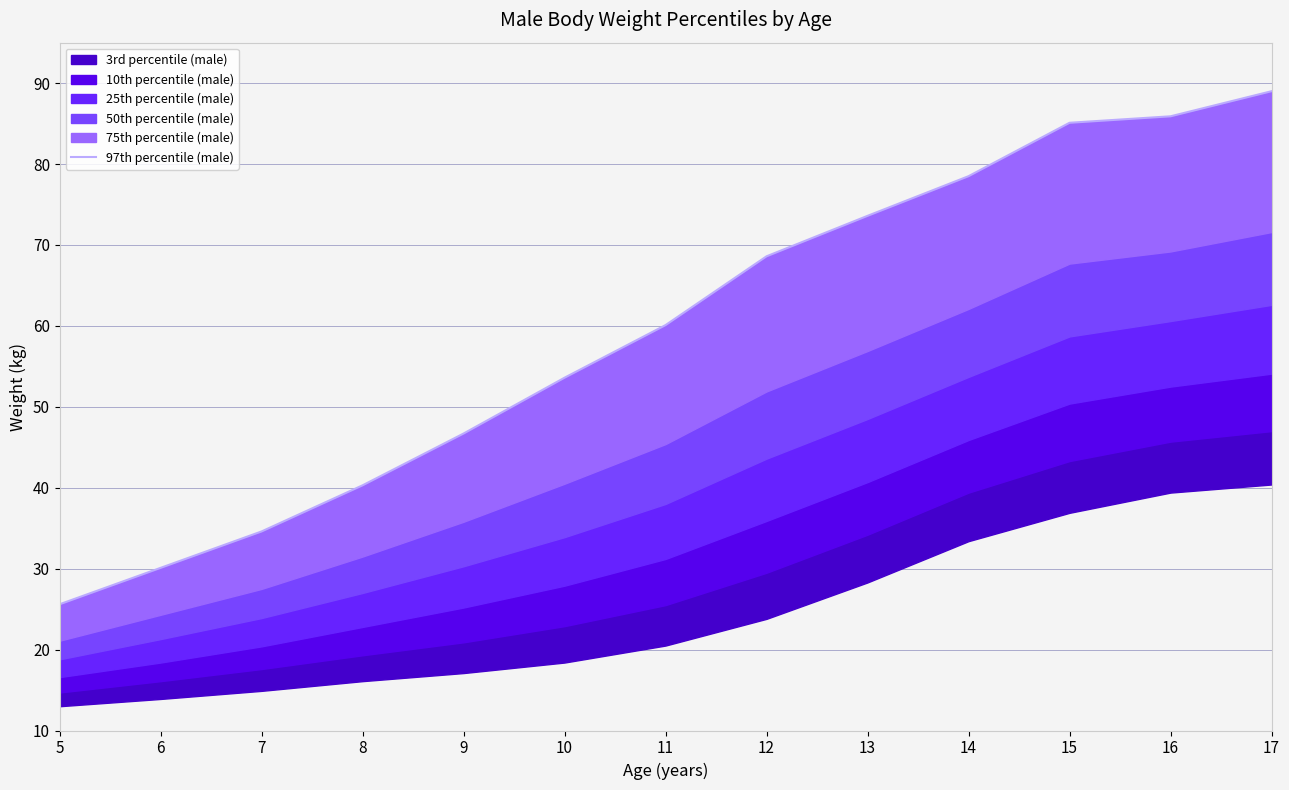

What is the ratio of the value at 14 to the value at 11?

1.3